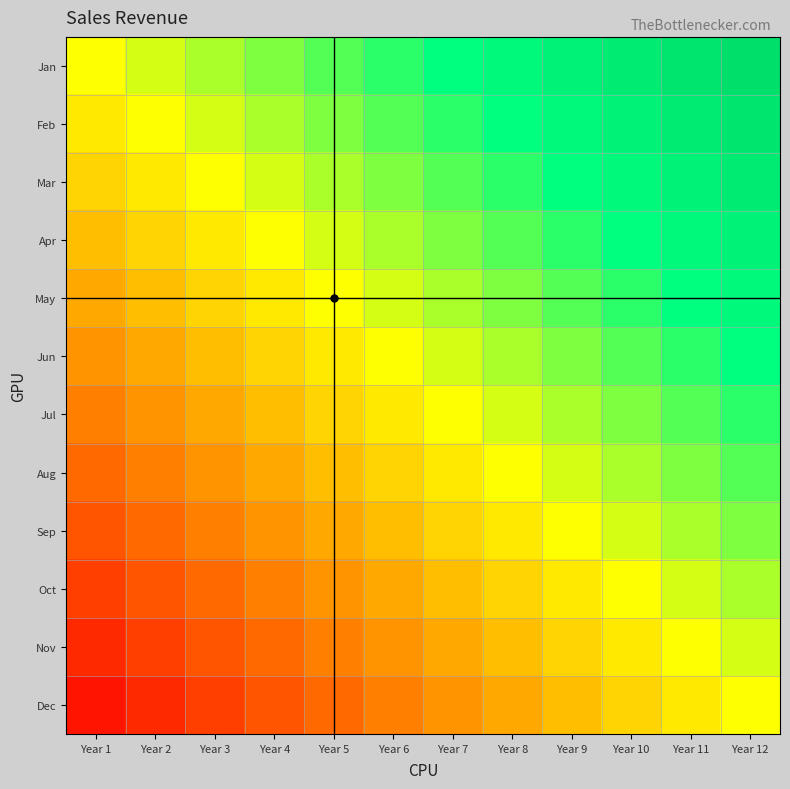

Rank the series by their maximum value, from highest to lowest.

Jan, Feb, Mar, Apr, May, Jun, Jul, Aug, Sep, Oct, Nov, Dec